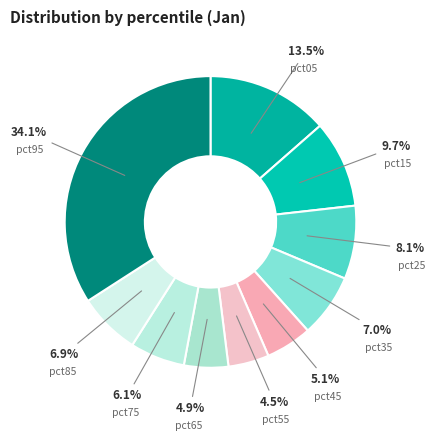

Count the number of slices in the pie.

10